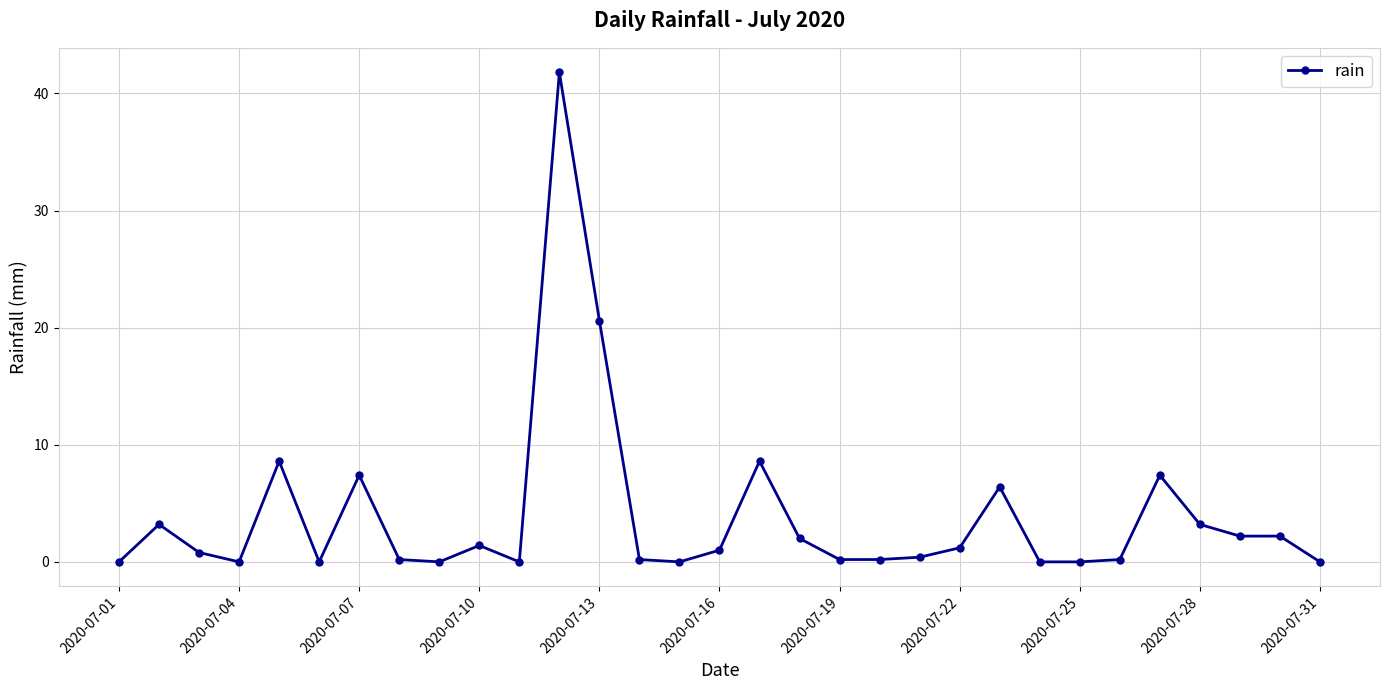

What is the greatest value displayed?

41.8